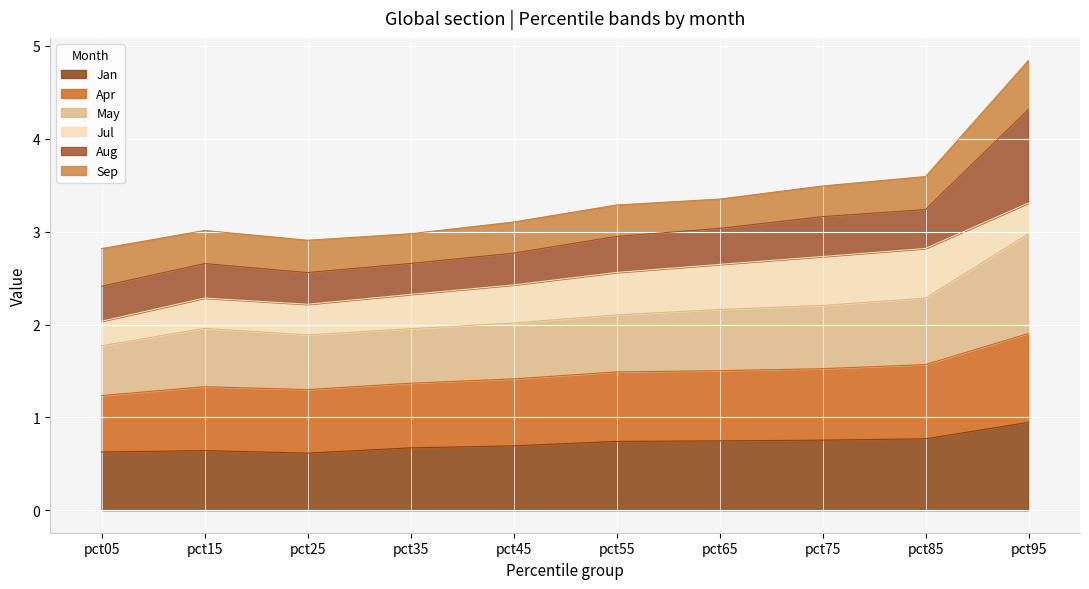

Reading left to right, extract all data points from this chart.

Jan_line: 0.6	0.6	0.6	0.7	0.7	0.7	0.7	0.8	0.8	0.9
Apr_line: 1.2	1.3	1.3	1.4	1.4	1.5	1.5	1.5	1.6	1.9
May_line: 1.8	2.0	1.9	2.0	2.0	2.1	2.2	2.2	2.3	3.0
Jul_line: 2.0	2.3	2.2	2.3	2.4	2.6	2.6	2.7	2.8	3.3
Aug_line: 2.4	2.7	2.6	2.7	2.8	2.9	3.0	3.2	3.2	4.3
Sep_line: 2.8	3.0	2.9	3.0	3.1	3.3	3.4	3.5	3.6	4.8